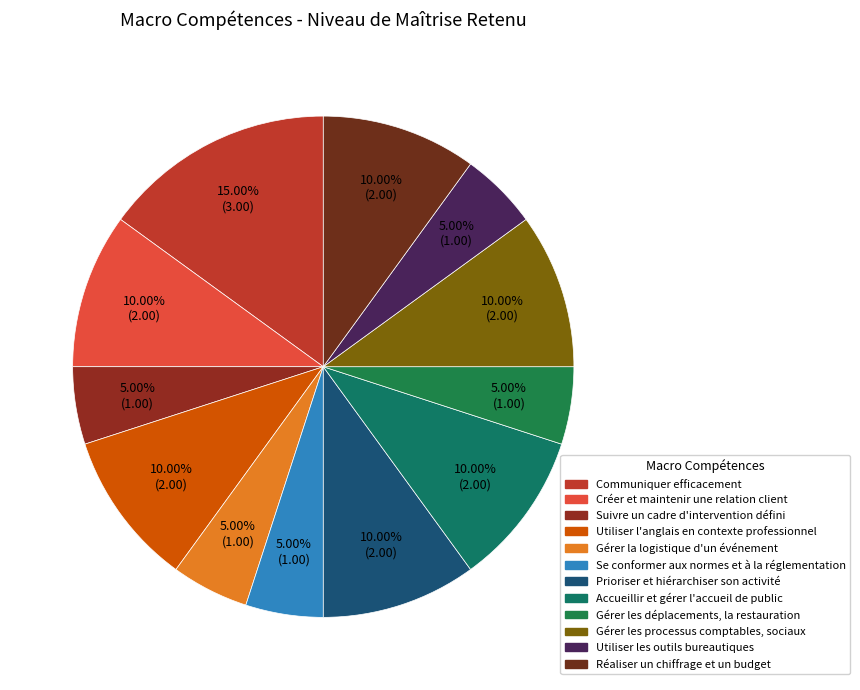

How many segments does this pie chart have?

12